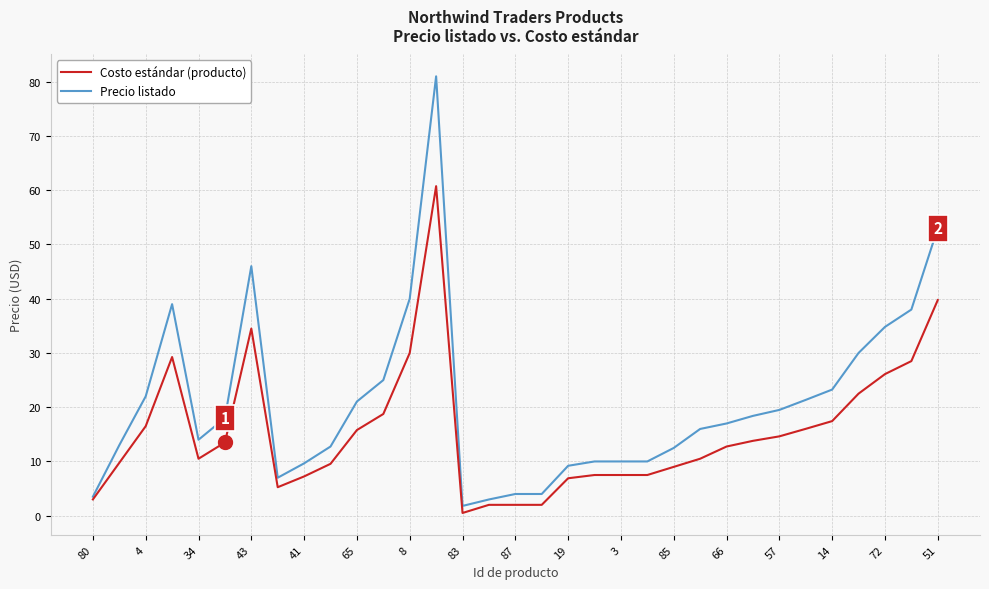

What is the maximum value shown in the chart?

81.0